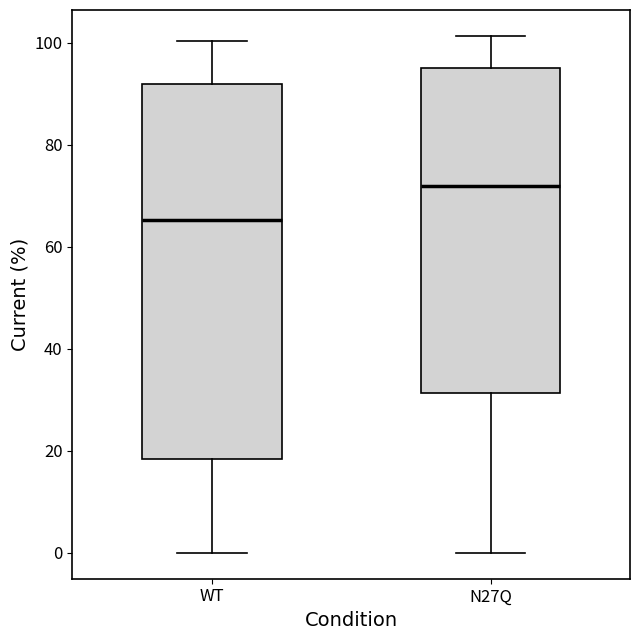

Reading left to right, transcribe this box plot: for each box, give where its median line is, the range the box spans, and where its two whiskers end, as read against the y-axis. The values are not printed on the chart, so give them approximately, as read against the axis.

WT: median 66, box 18 to 92, whiskers 0 to 100
N27Q: median 72, box 32 to 96, whiskers 0 to 102